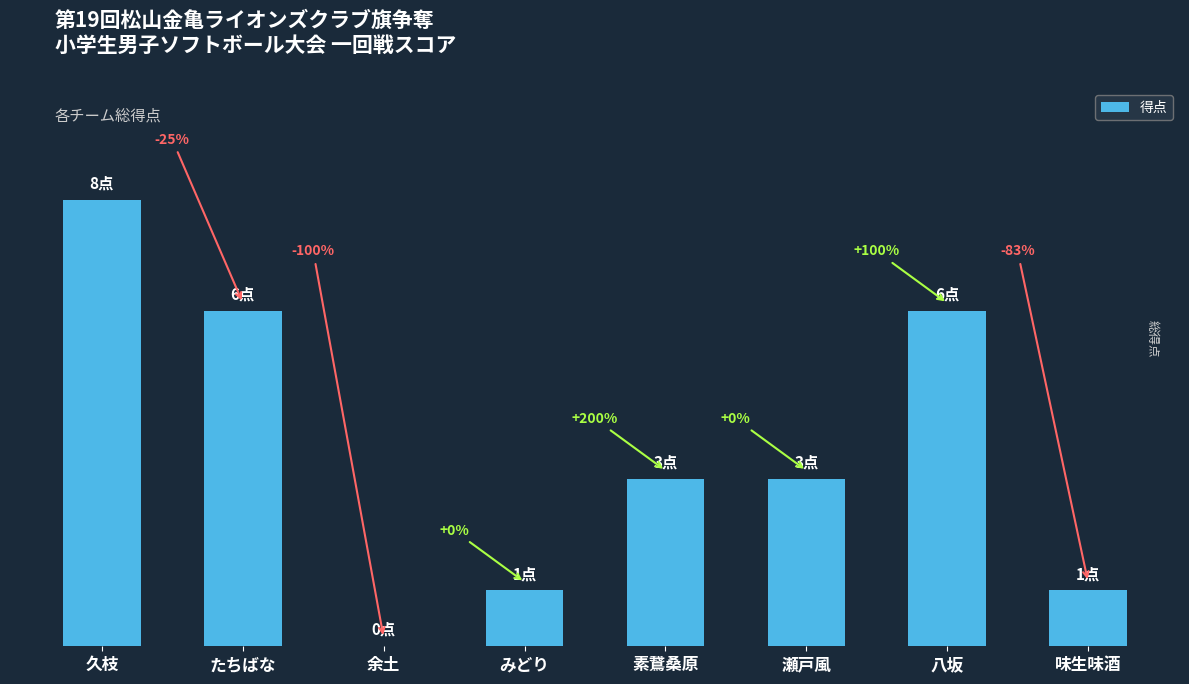

What is the difference between the values at 素鵞桑原 and 余土?

3